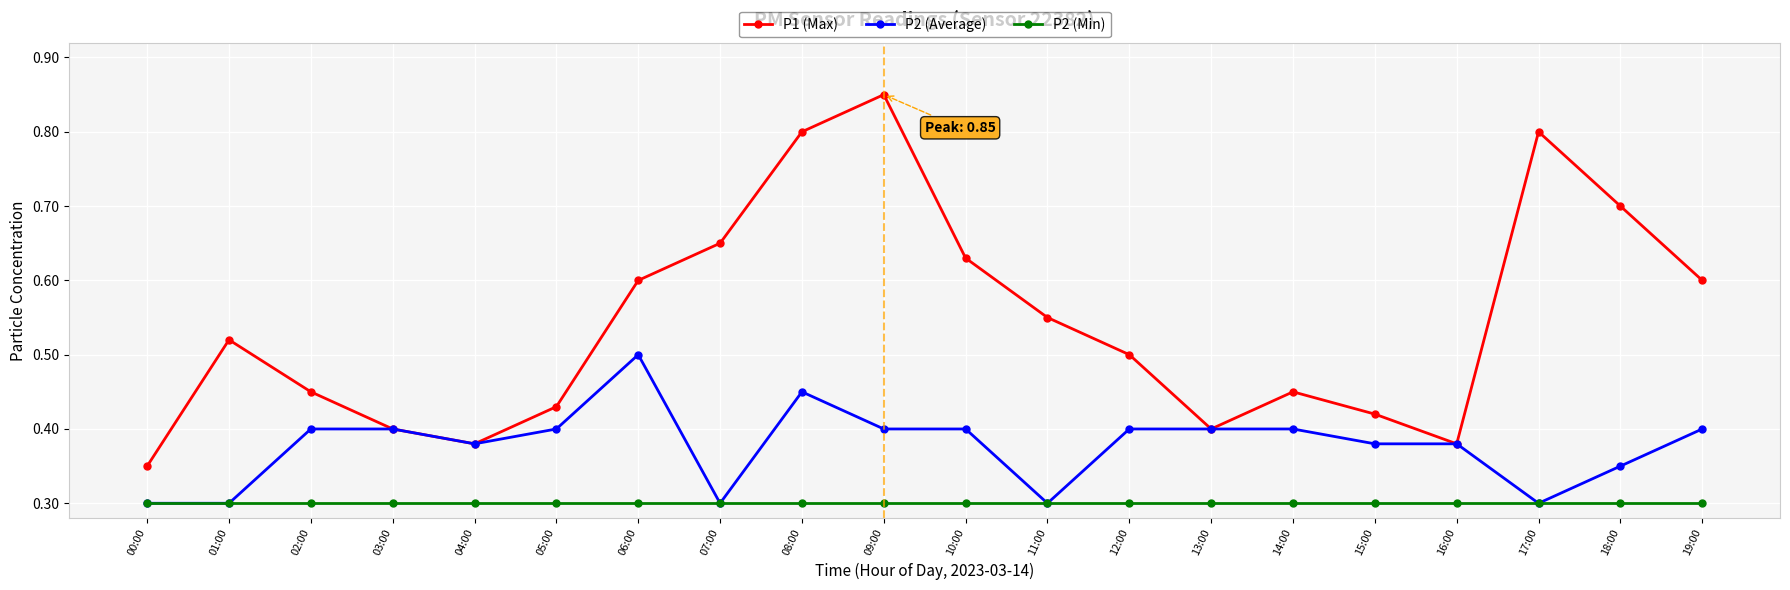

Is it true that P2 (Average) equals 0.3 at 17:00?

True